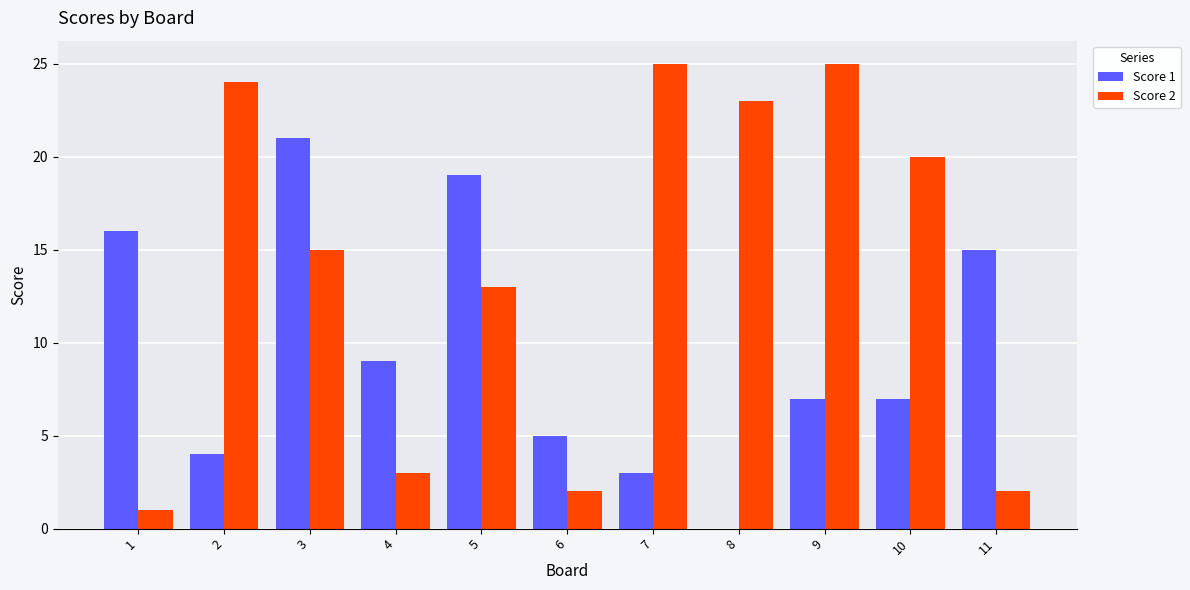

What are all the series names shown in the legend?

Score 1, Score 2